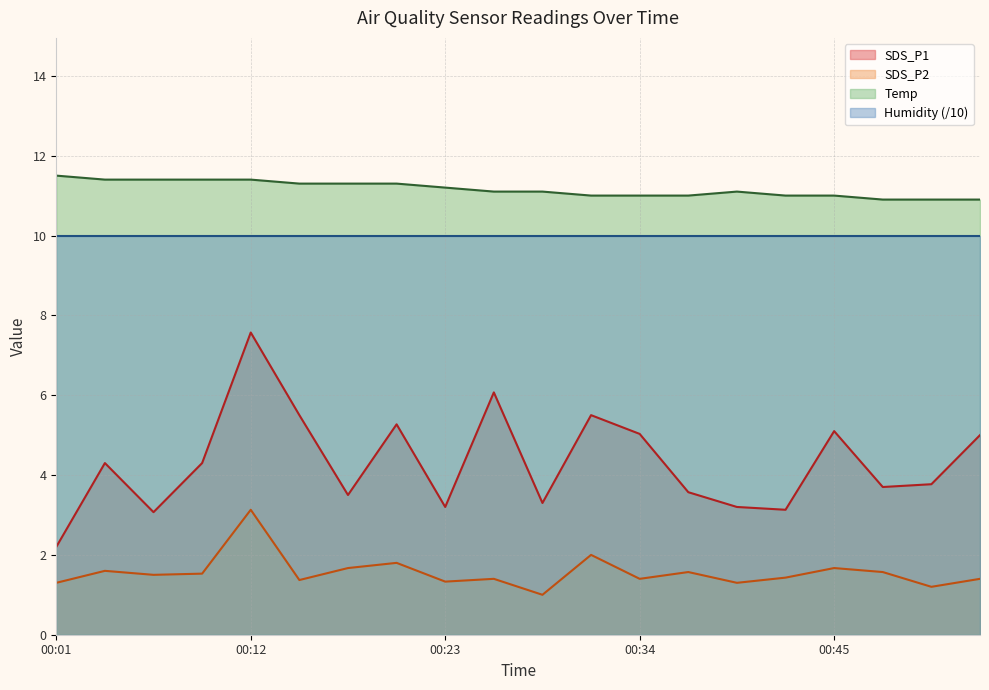

True or false: SDS_P1 and Temp intersect in this chart.

False